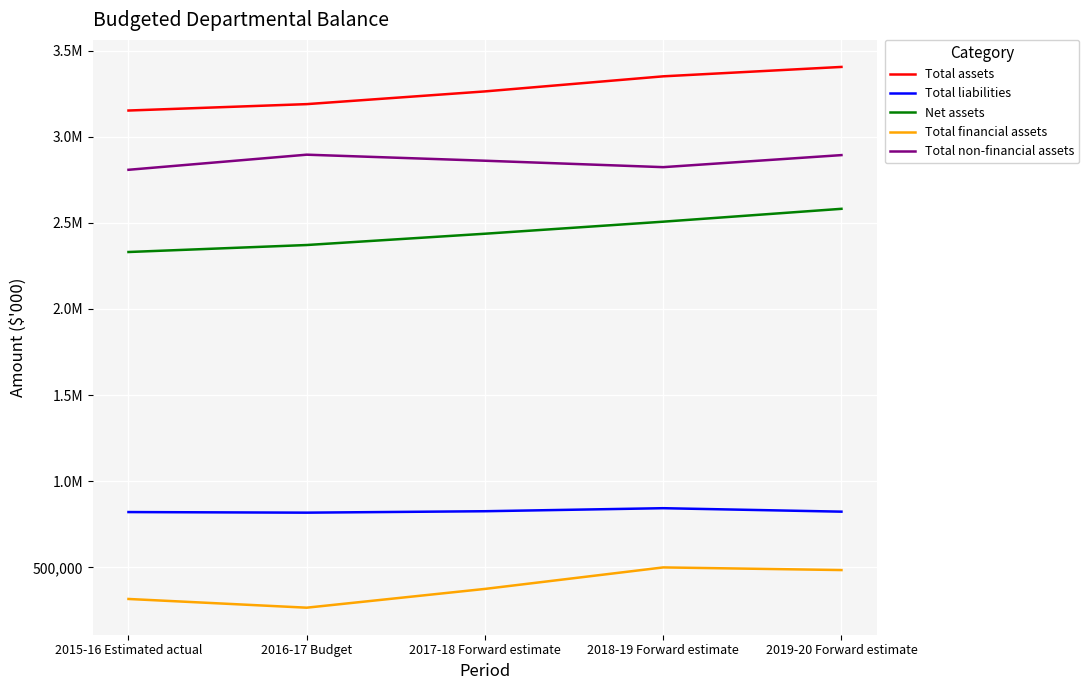

Does the chart have visible grid lines?

Yes